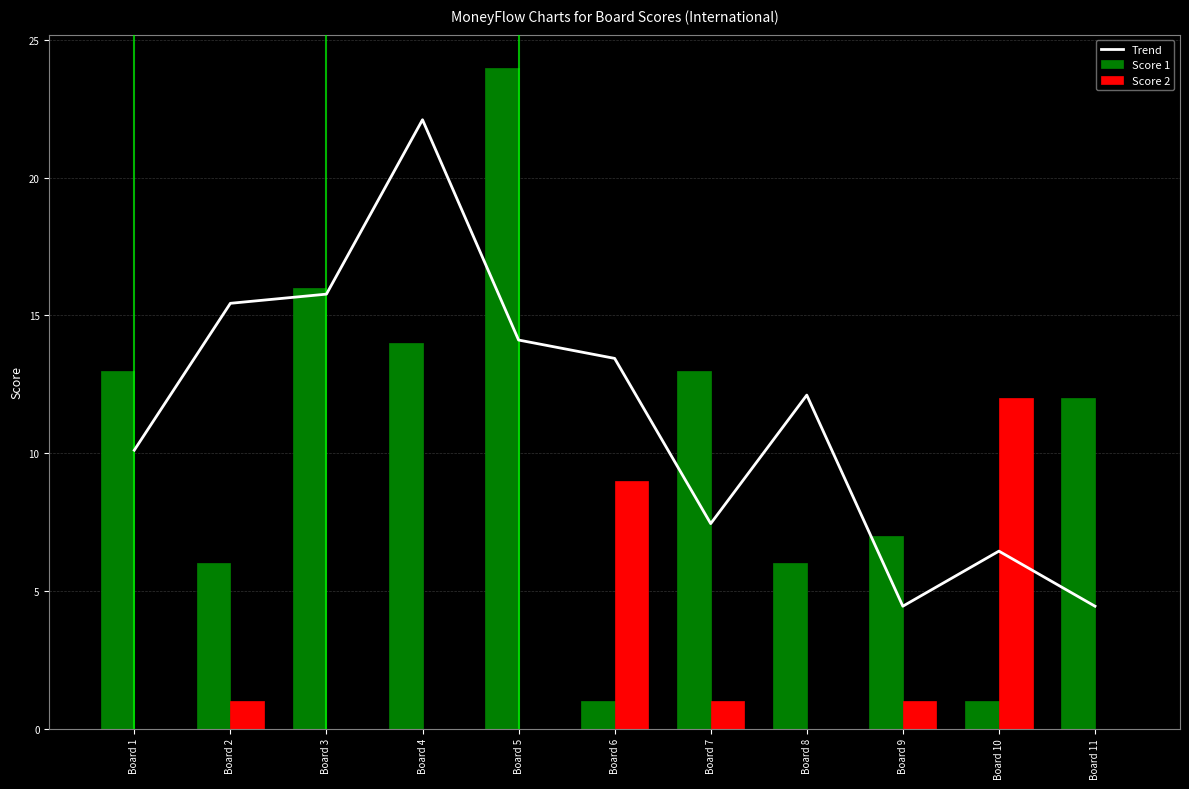

What is the difference between the Score 2 values at Board 1 and Board 9?

1